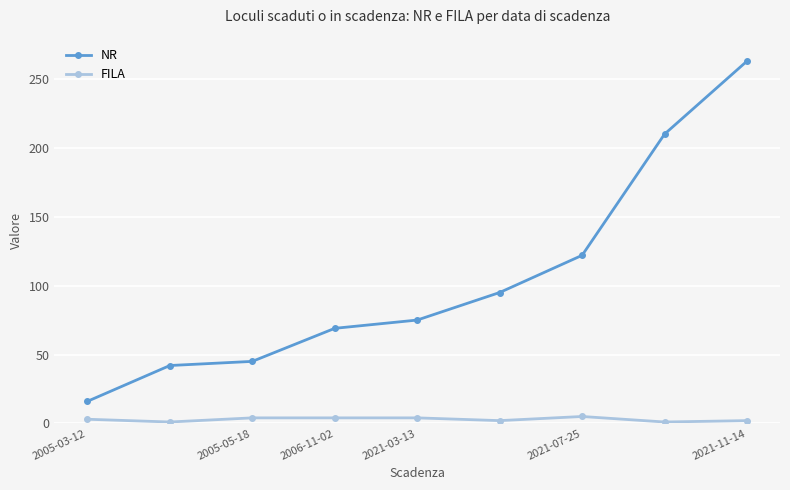

How many categories are shown in the chart?

9